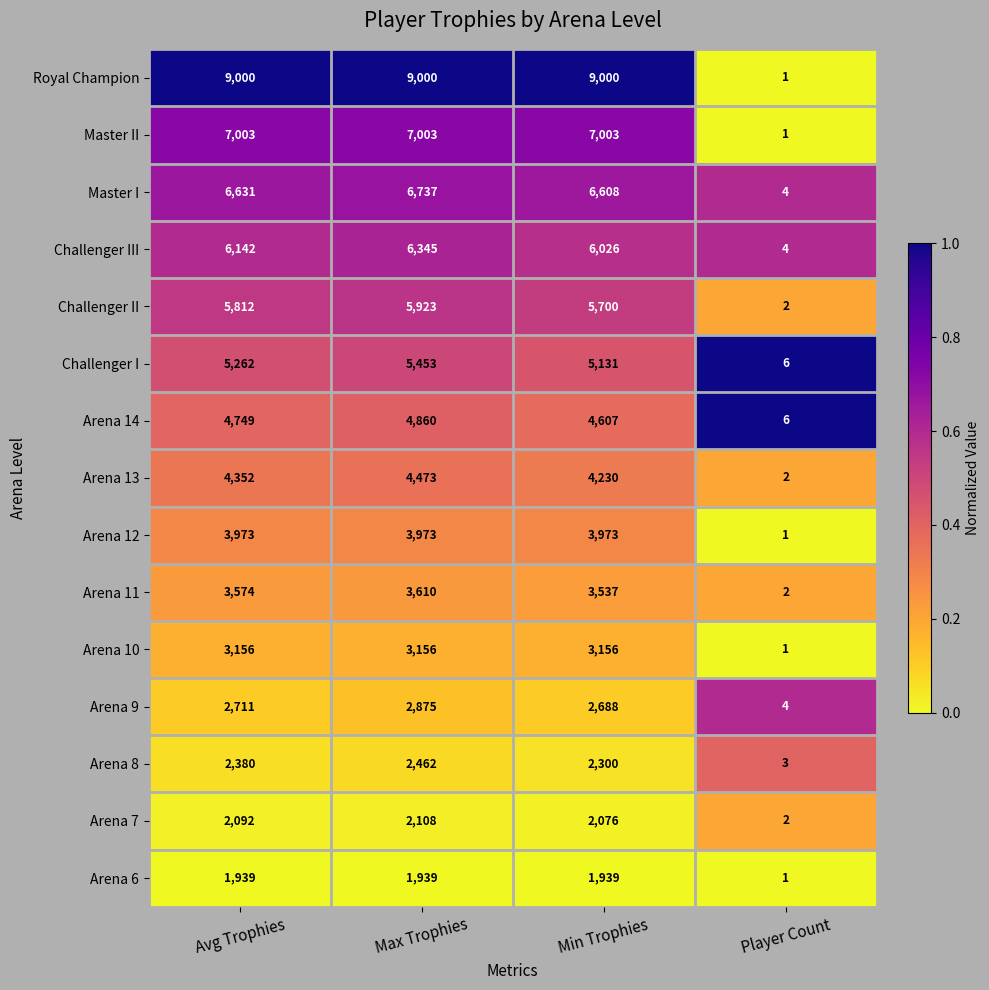

What is the lowest value of the Arena 14 series?

6